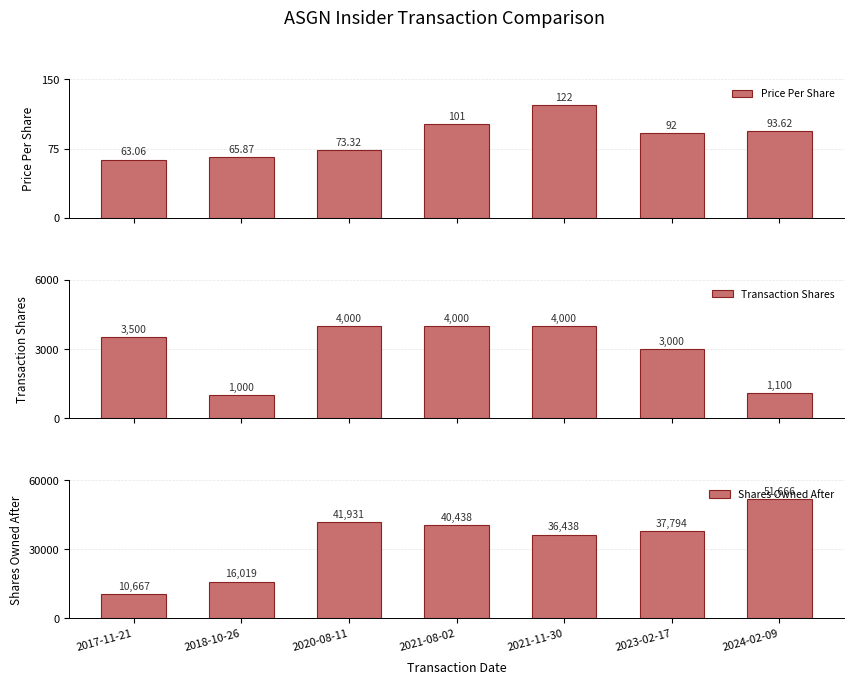

Are the bars horizontal?

No